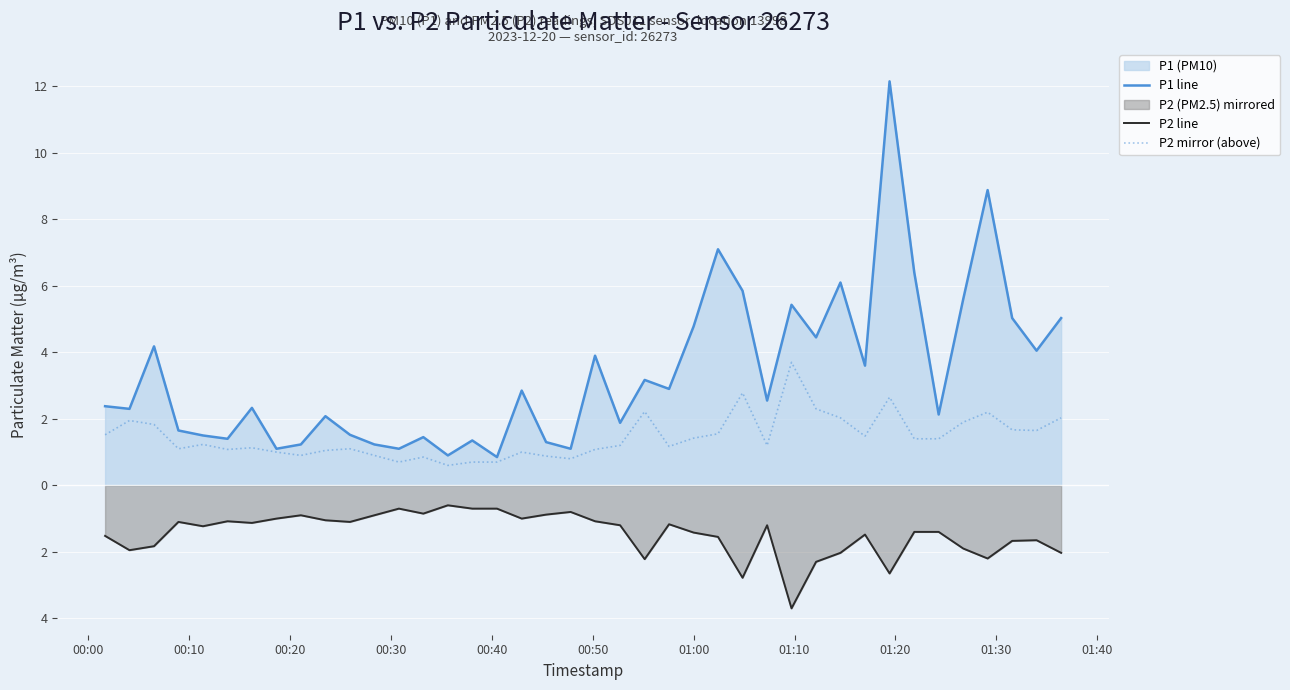

What is the average value of the P2 line series?

-1.5